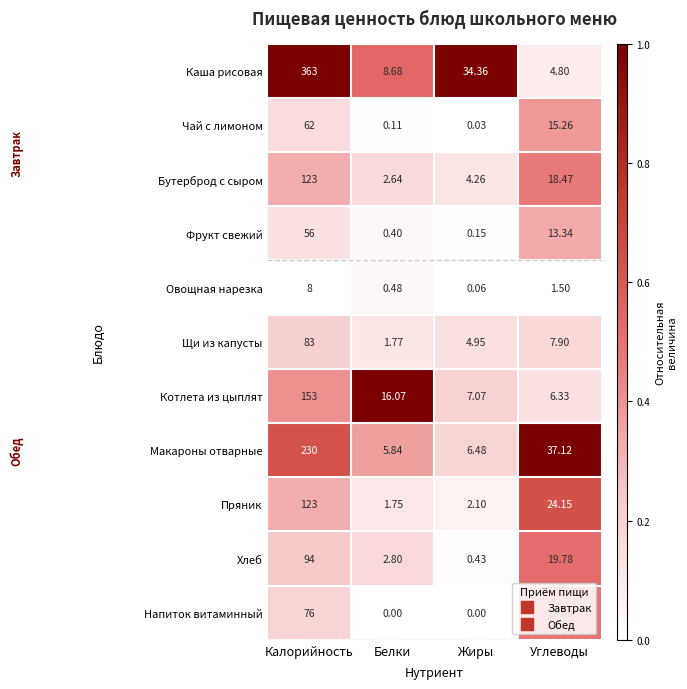

At which category is the sum across all series the highest?

Калорийность